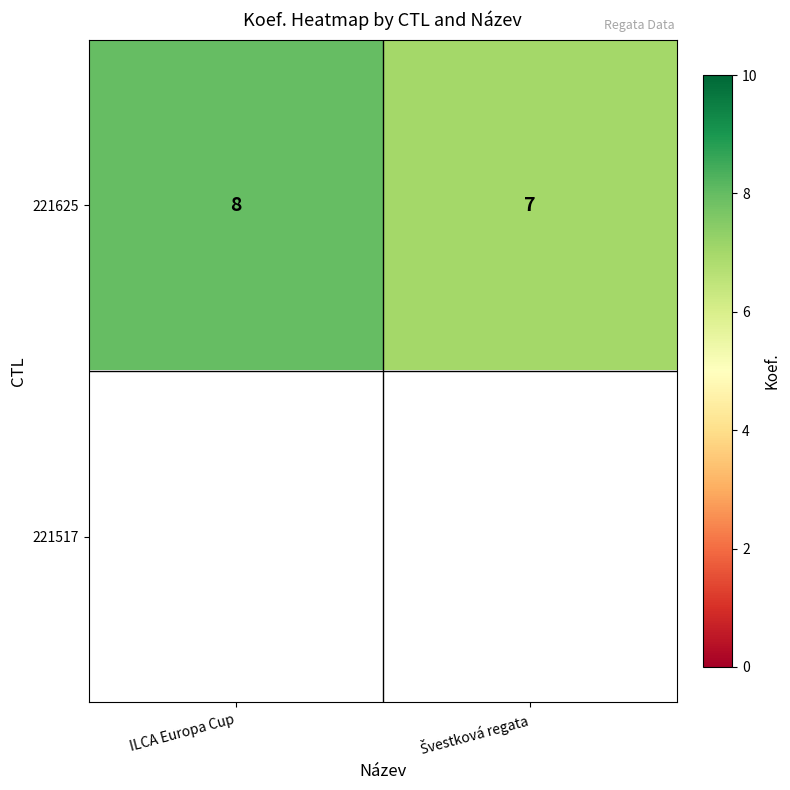

The value of 221625 at ILCA Europa Cup is 5. True or false?

False